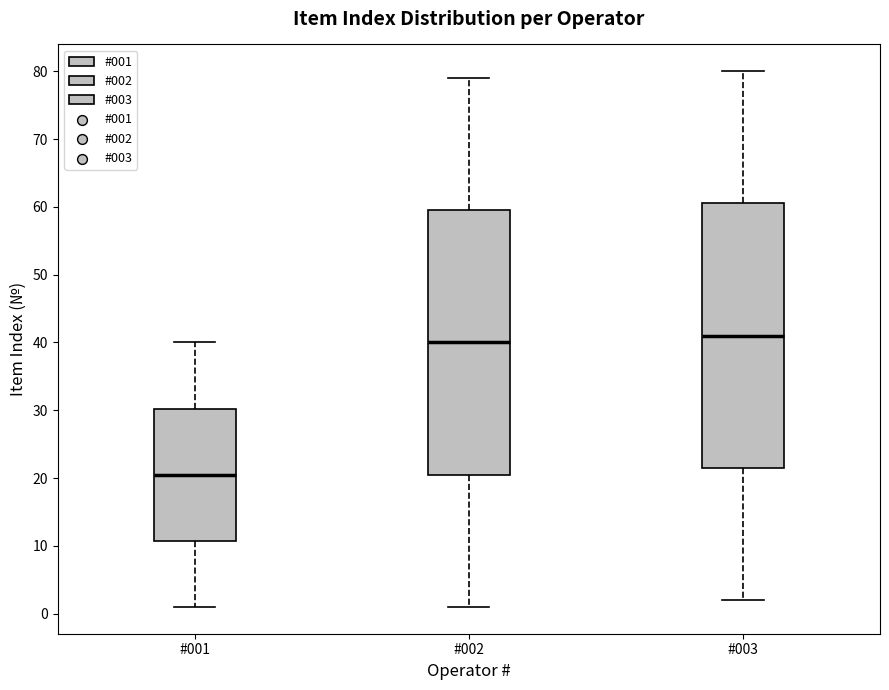

Which box's median line is the lowest?

#001